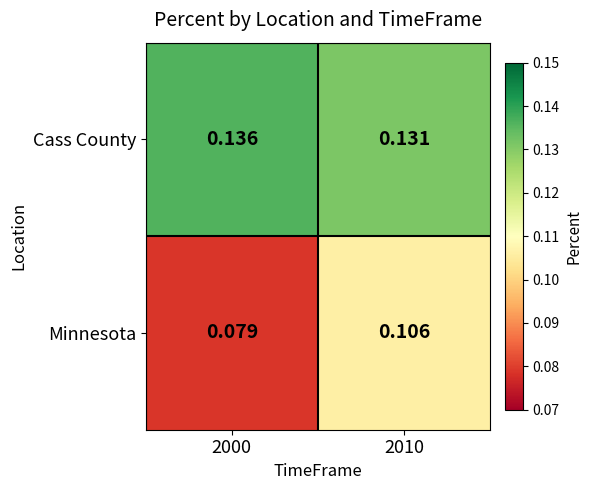

At 2010, list the series in order from largest to smallest.

Cass County, Minnesota